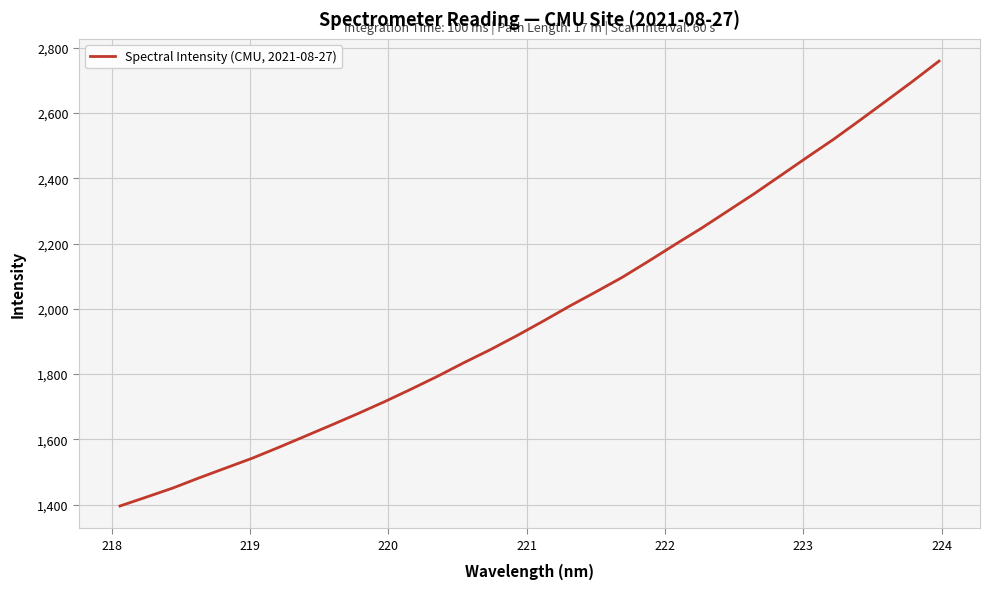

What is the maximum value shown in the chart?

2758.9